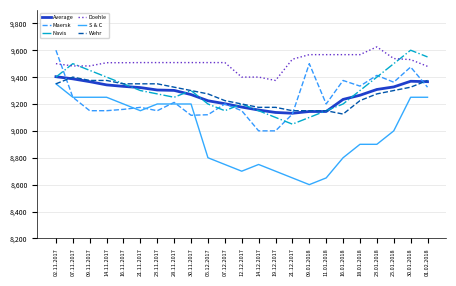

Rank the series at 16.01.2018 from highest to lowest value.

Doehle, Maersk, Average, Navis, Wehr, S & C